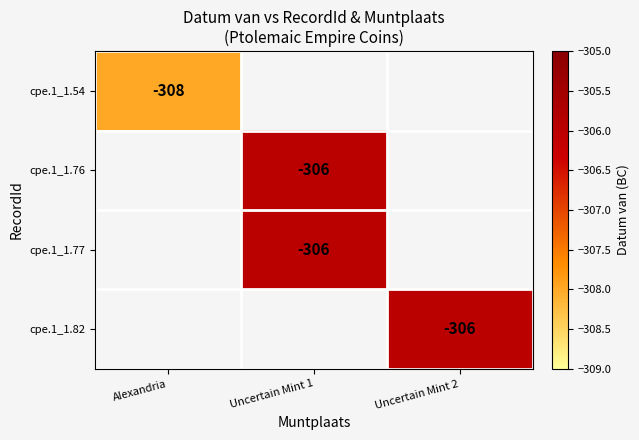

The value of cpe.1_1.76 at Uncertain Mint 1 is -542. True or false?

False